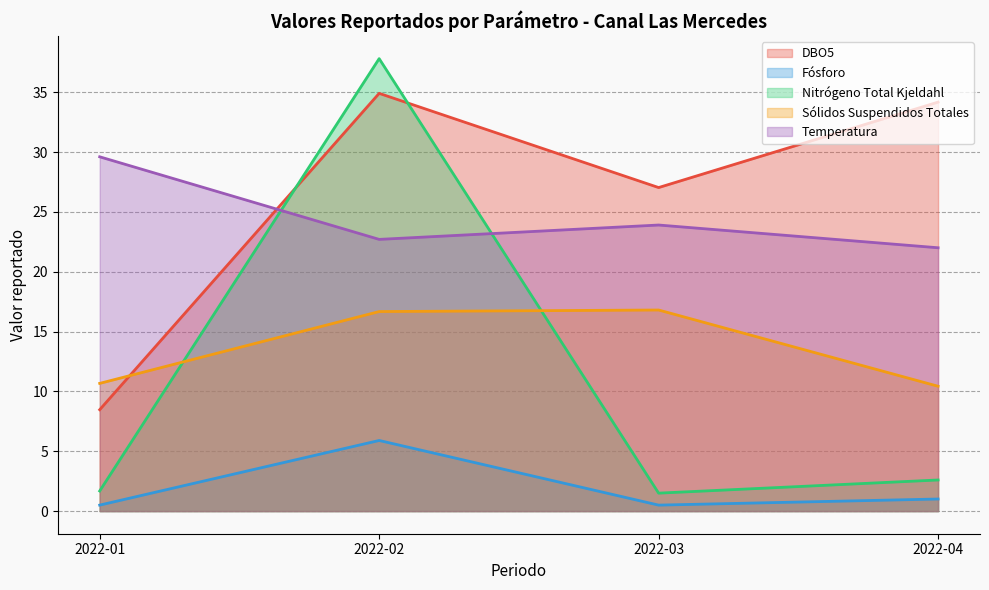

What is the value of the Sólidos Suspendidos Totales point at the 3rd from the left?

16.8